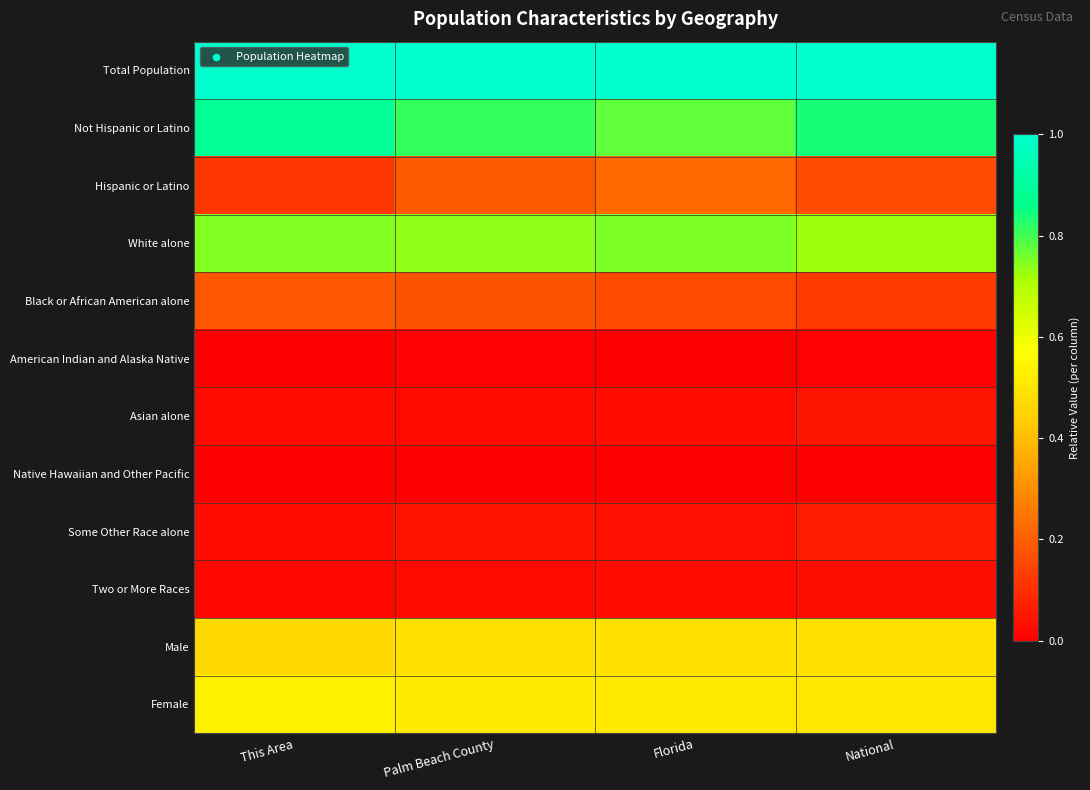

How many distinct data groups are displayed?

12